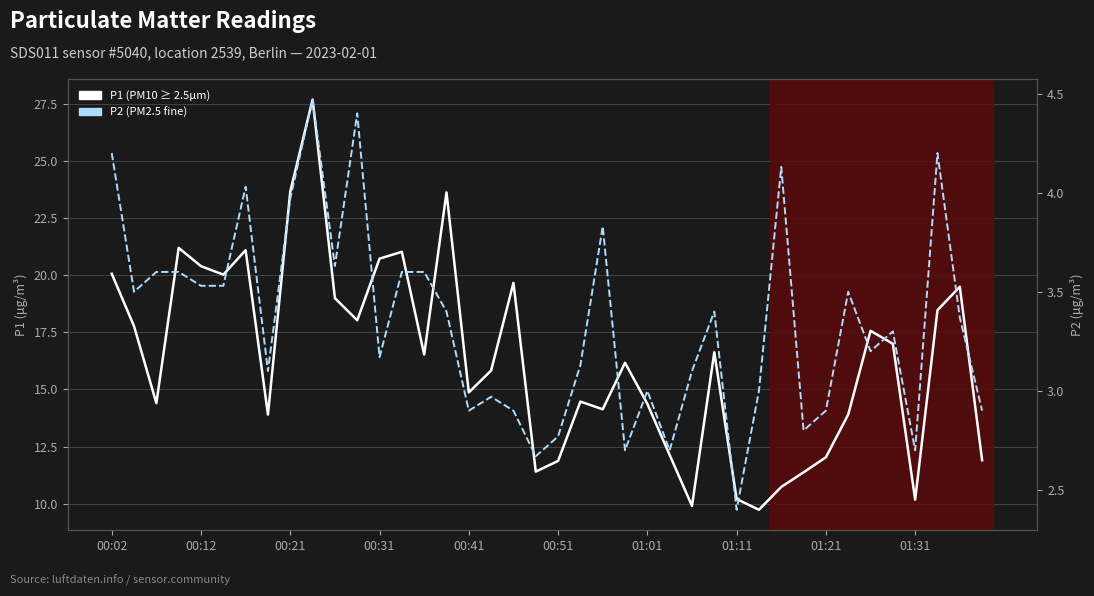

Which series changed the most between 01:11 and 24?

P1 (PM10)